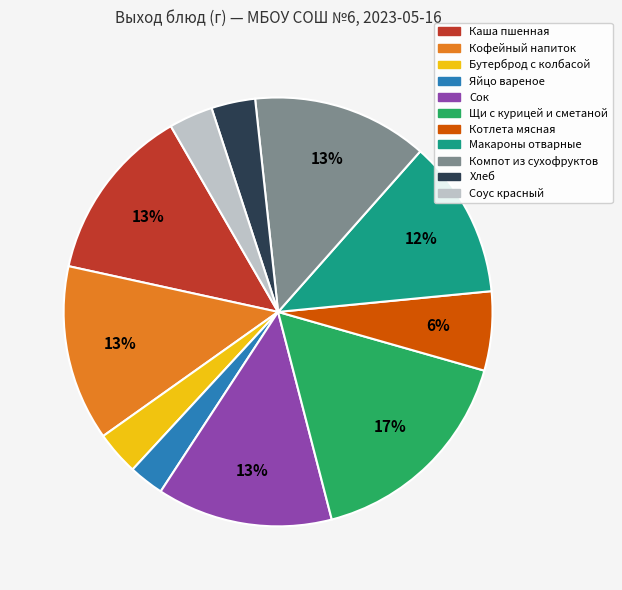

What is the largest slice in the pie chart?

Щи с курицей и сметаной